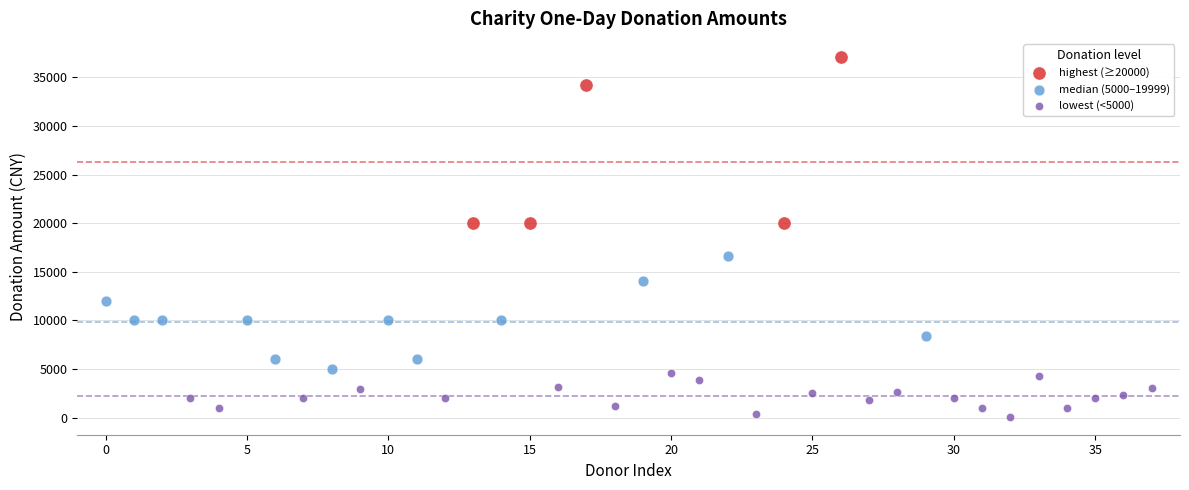

Which series has the widest spread of Y values?

highest (≥20000)